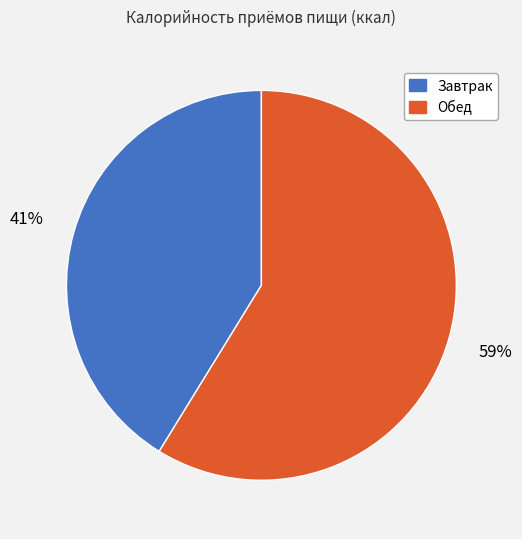

Combined, do Обед and Завтрак account for over 50%?

Yes